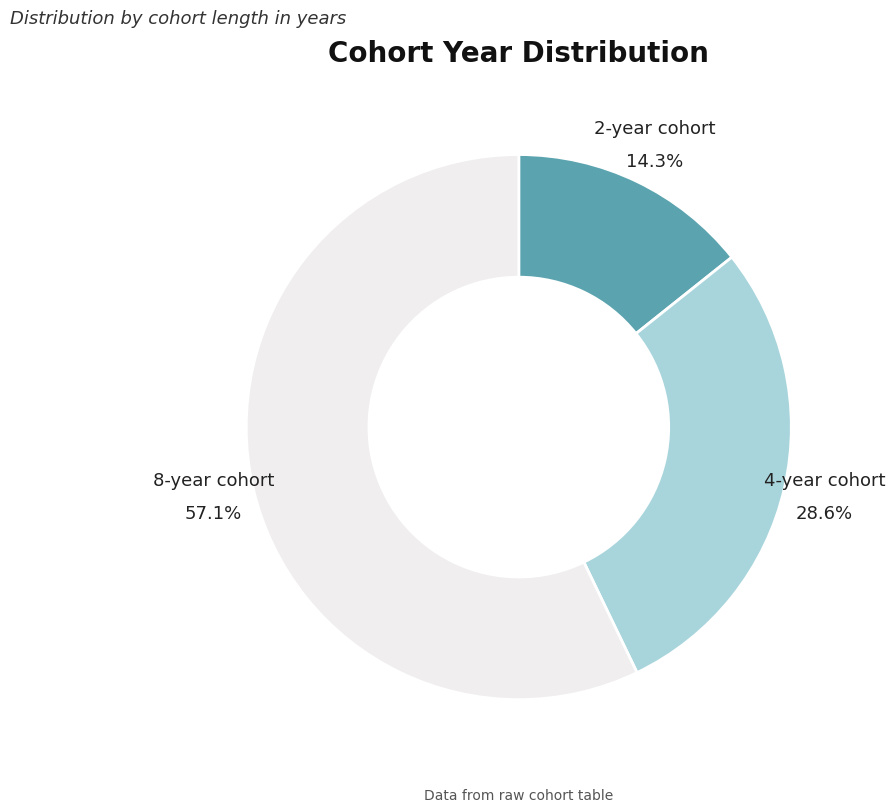

What percentage do 8-year cohort and 2-year cohort together represent?

71.4%